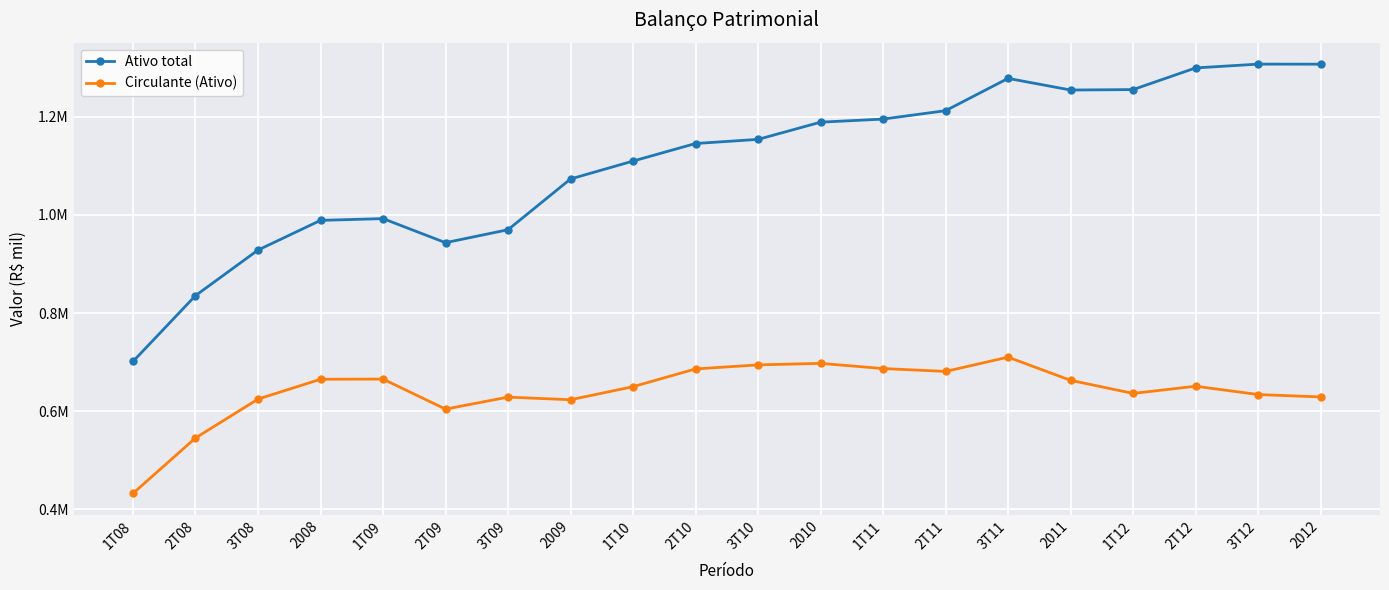

The Ativo total series shows 307503 at 2T10. True or false?

False